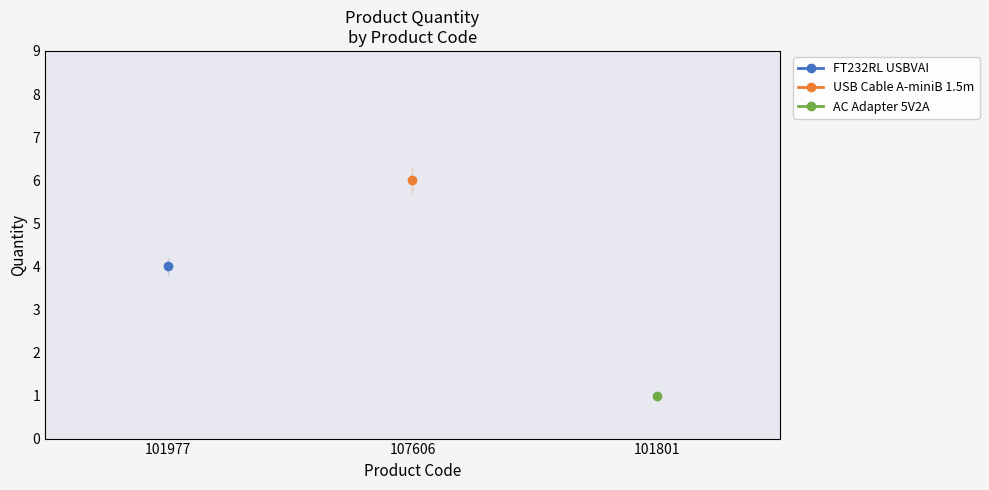

Rank the categories by AC Adapter 5V2A value from lowest to highest.

101977, 107606, 101801